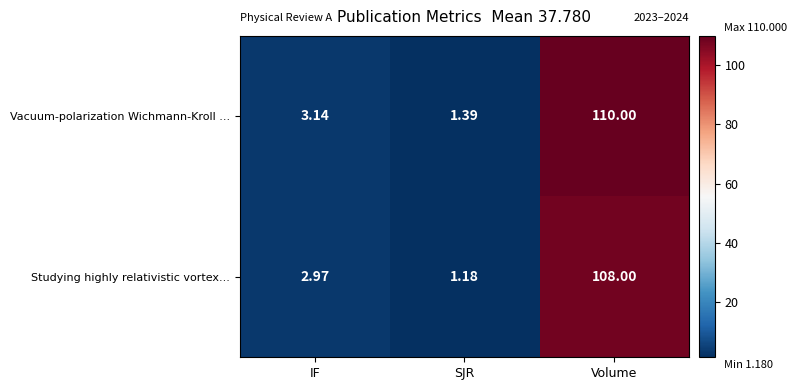

How many data points does each series have?

3